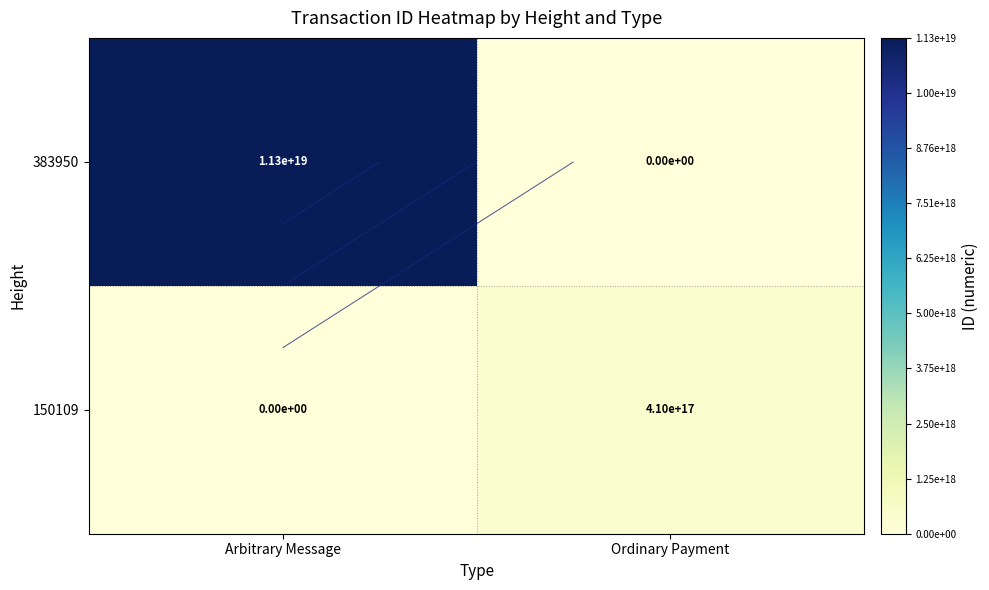

What is the total value across all series at Ordinary Payment?

409660499980208832